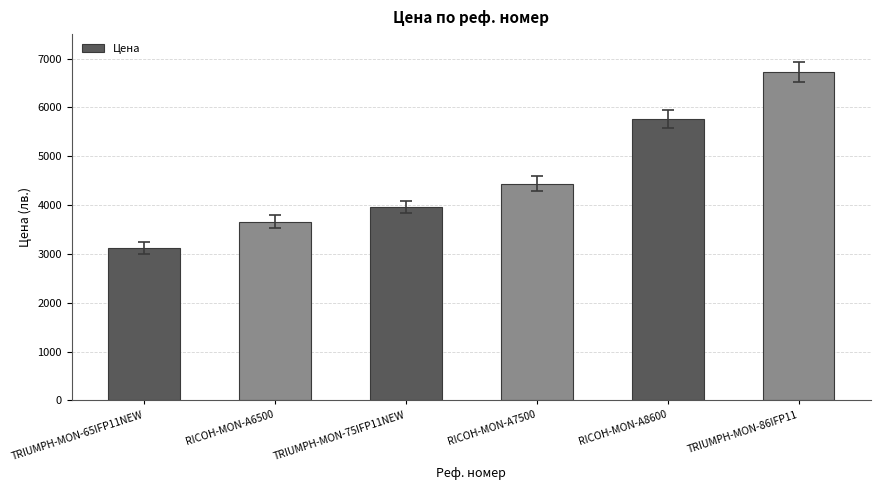

What is the ratio of the value at TRIUMPH-MON-65IFP11NEW to the value at RICOH-MON-A6500?

0.9